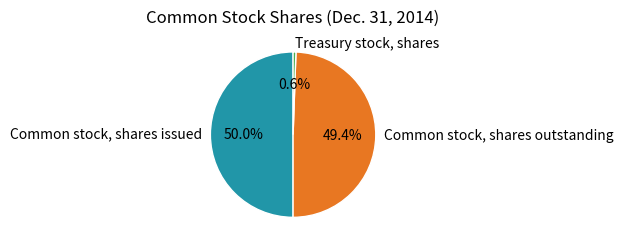

Does Common stock, shares outstanding account for over 50% of the chart?

No